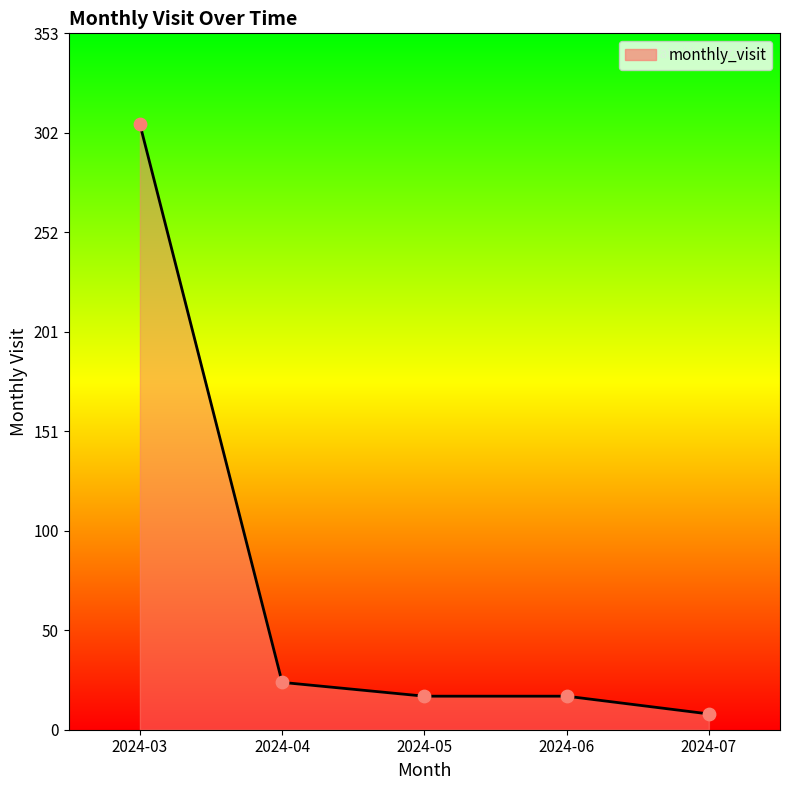

What is the change in value from 2024-03 to 2024-05?

-290